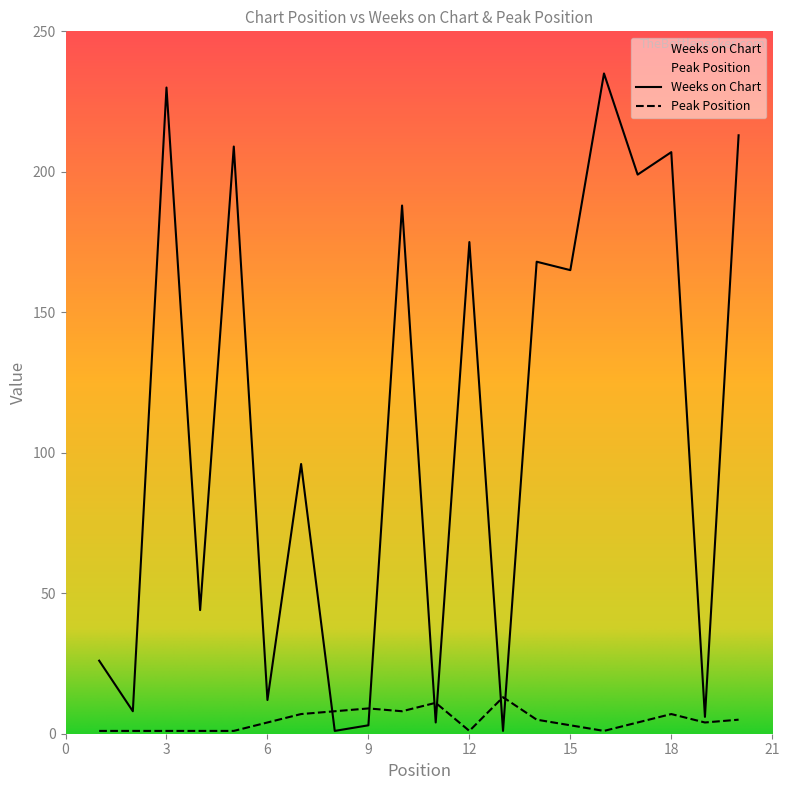

Reading left to right, what are all the values shown in this chart?

Weeks on Chart: 1=26	2=8	3=230	4=44	5=209	6=12	7=96	8=1	9=3	10=188	11=4	12=175	13=1	14=168	15=165	16=235	17=199	18=207	19=6	20=213
Peak Position: 1=1	2=1	3=1	4=1	5=1	6=4	7=7	8=8	9=9	10=8	11=11	12=1	13=13	14=5	15=3	16=1	17=4	18=7	19=4	20=5